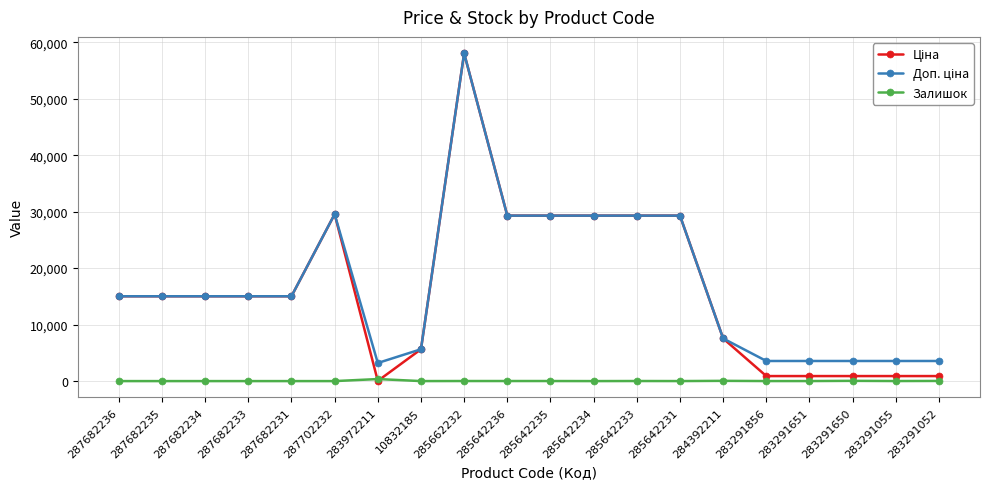

The value of Залишок at 10832185 is 2.0. True or false?

True